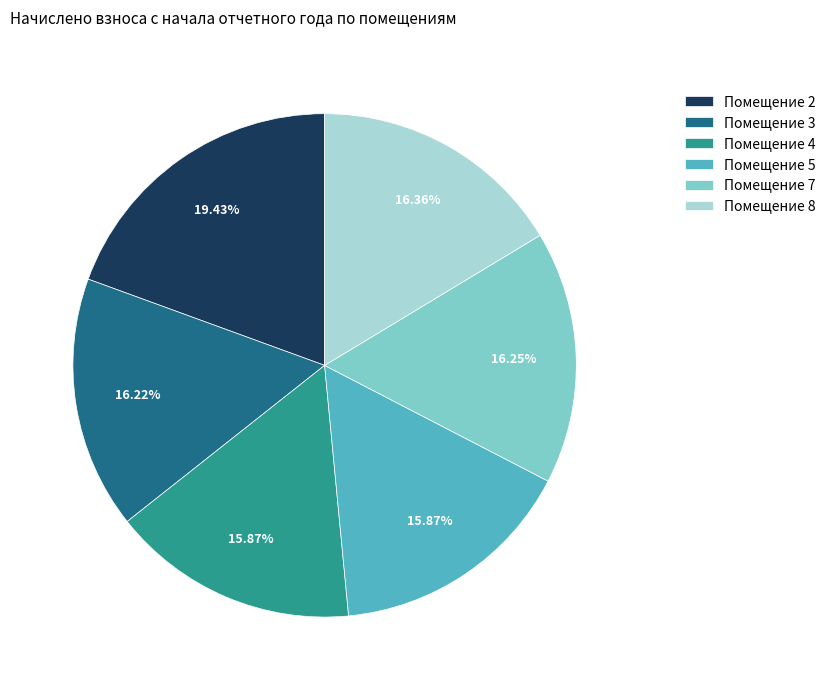

What is the ratio of the value at Помещение 4 to the value at Помещение 5?

1.0